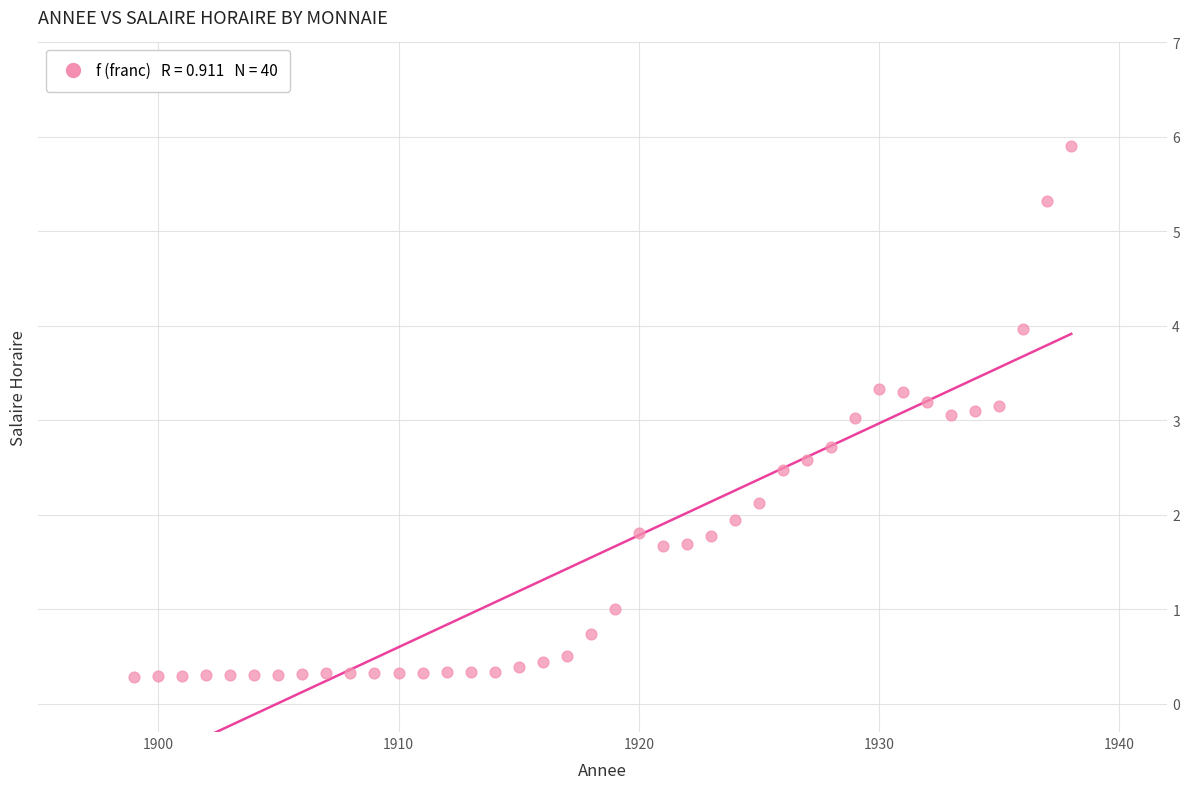

What is the range of X values (max minus min)?

39.0